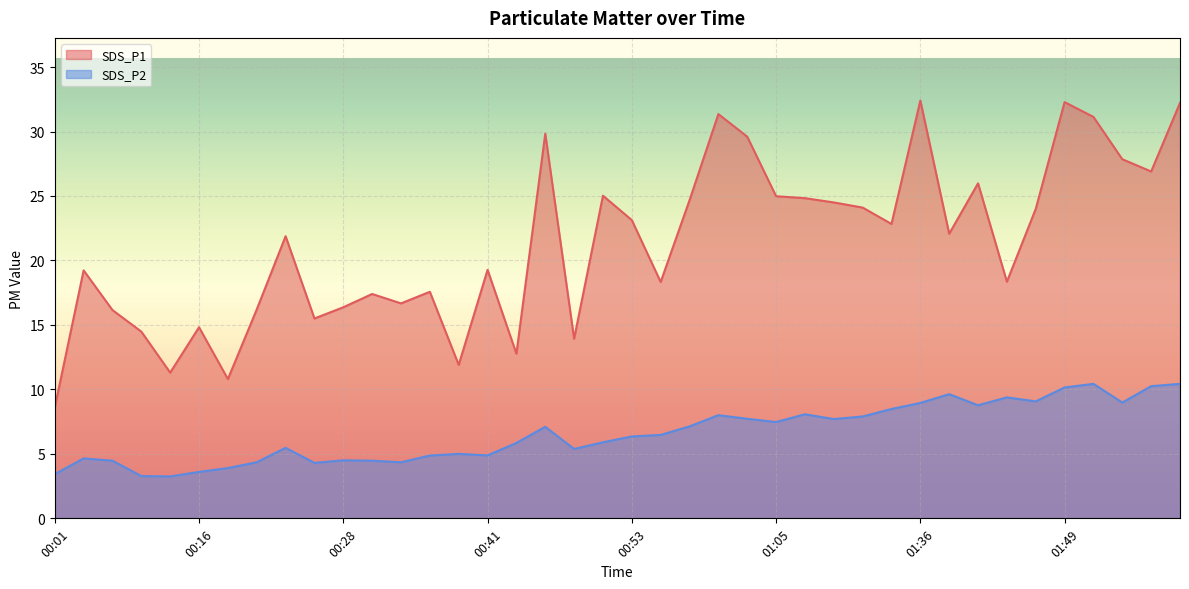

At how many categories does at least one series exceed 27?

8